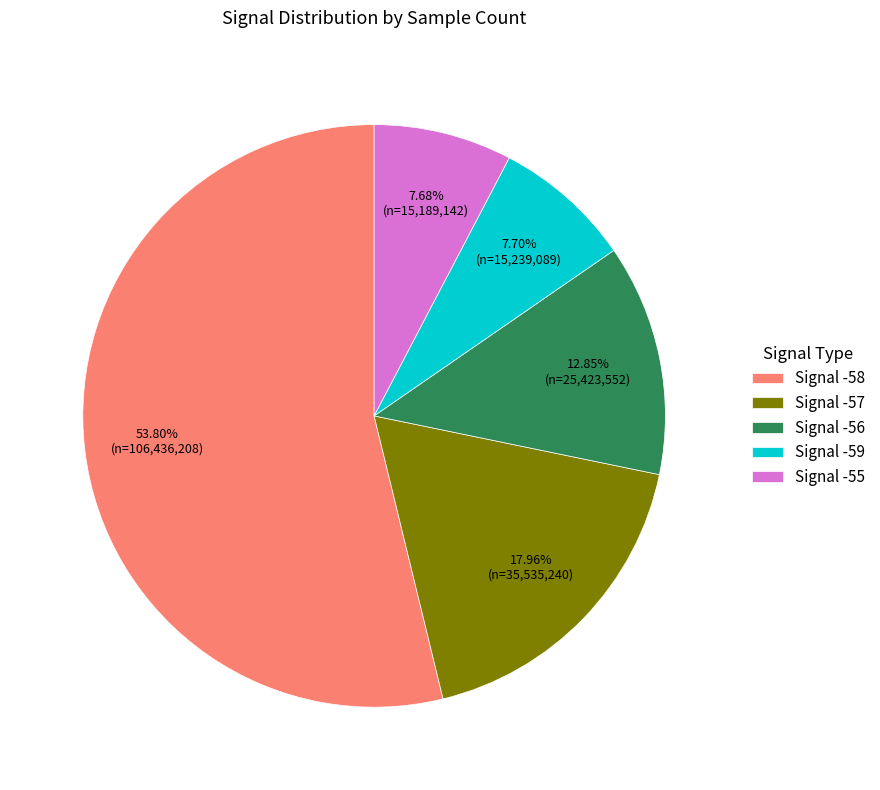

How many slices are in this pie chart?

5